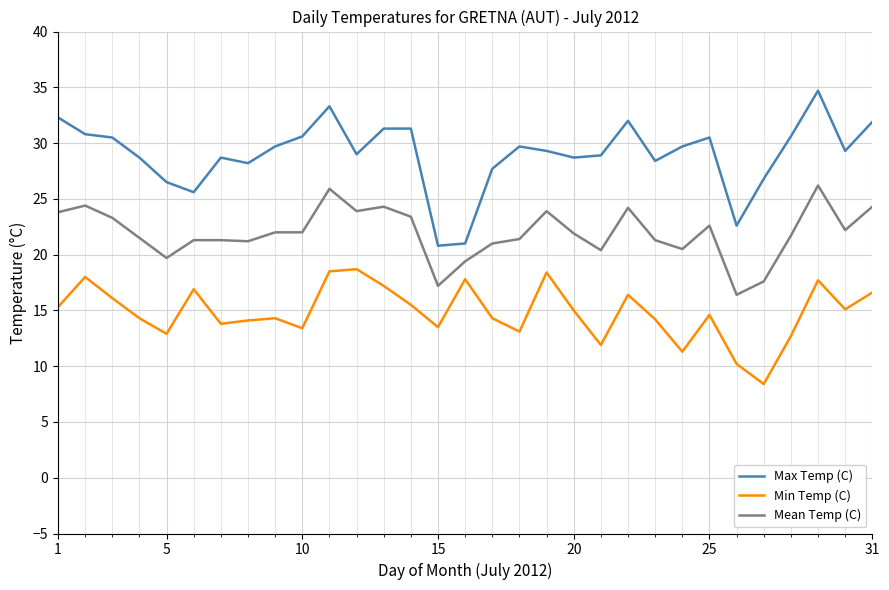

What is the average value of the Max Temp (C) series?

29.0